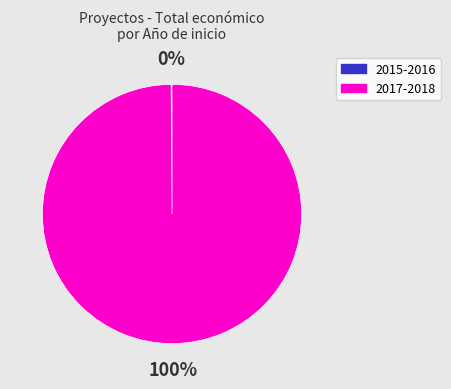

Is there any slice that represents more than half of the pie?

Yes